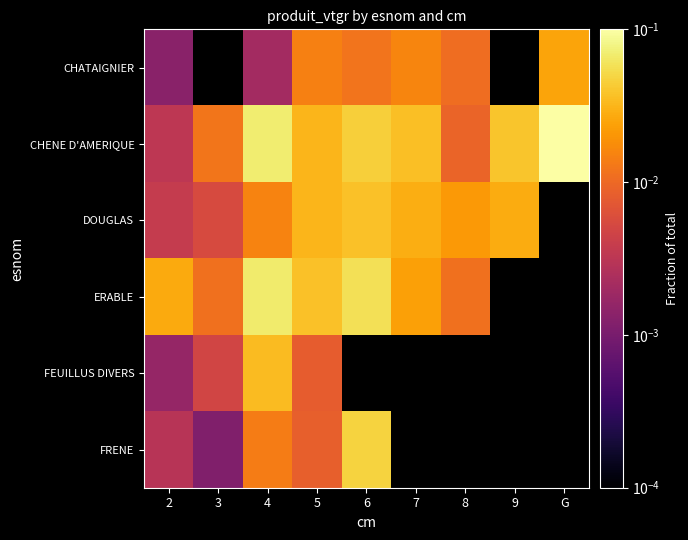

What is the greatest value displayed?

0.1